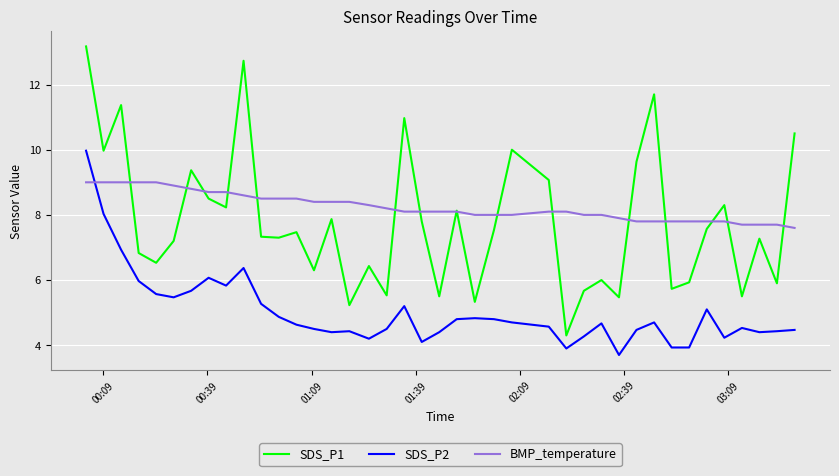

What is the smallest value displayed?

3.7